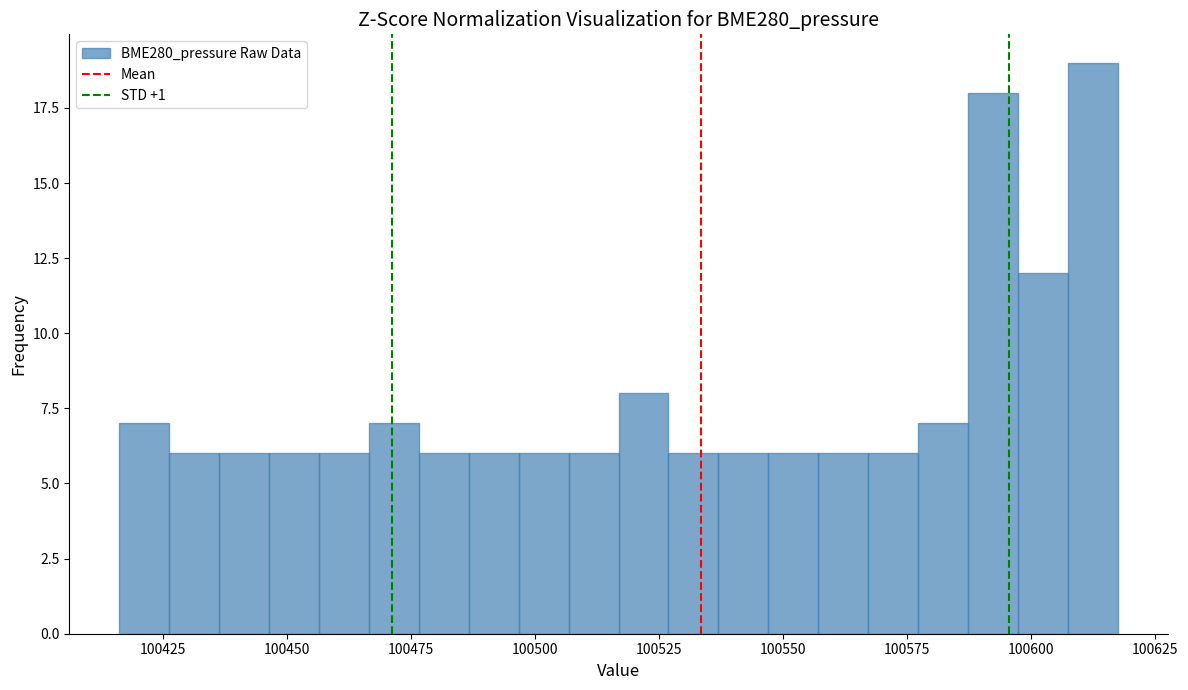

Around what value on the x-axis is the tallest bar? Give the approximate position of its centre, as read against the axis.

100610